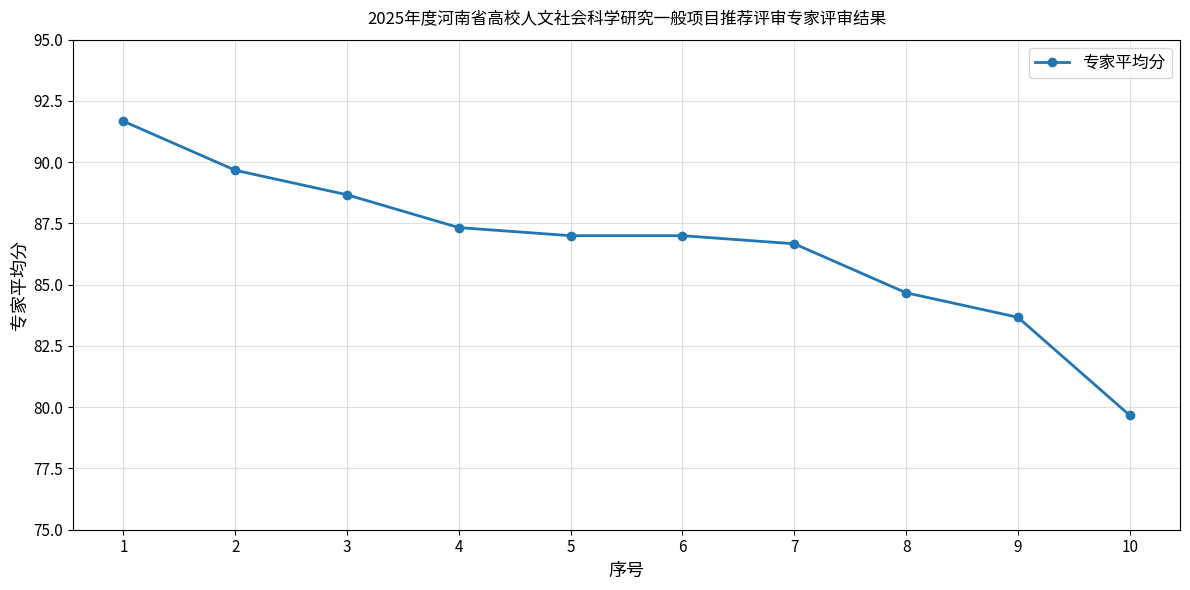

At which label does the data first exceed 87?

1